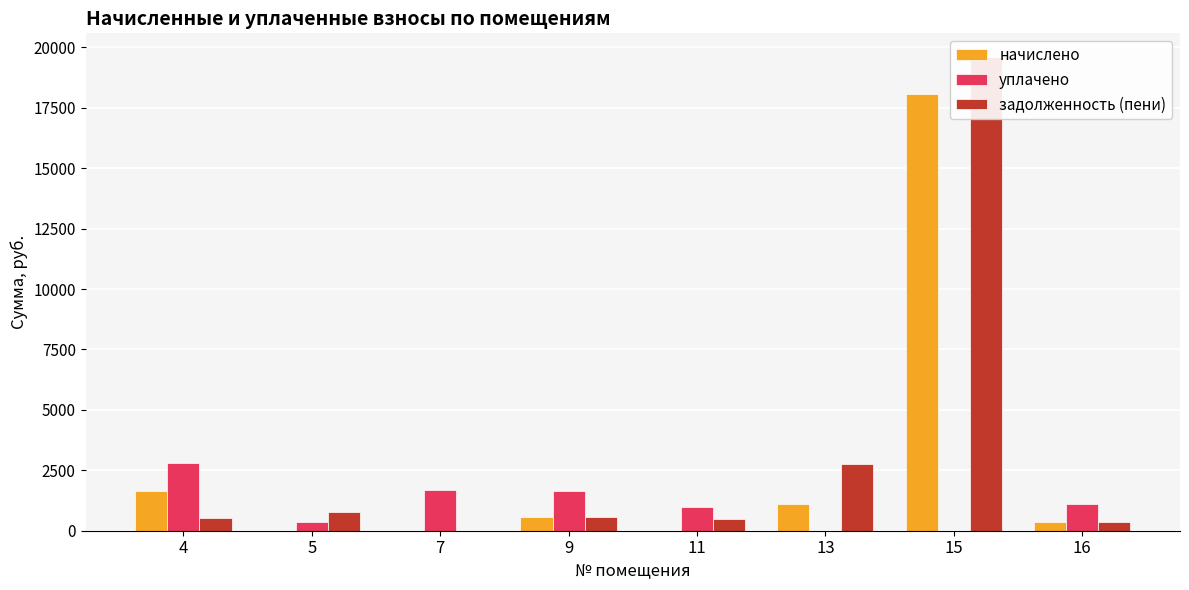

How many values in задолженность (пени) are above zero?

7